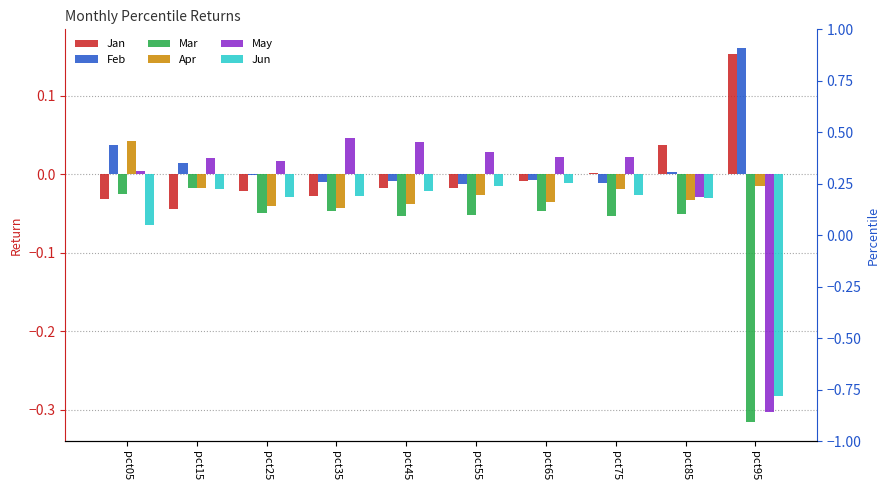

Is the value of Jun at pct45 greater than the value of Feb at pct75?

No